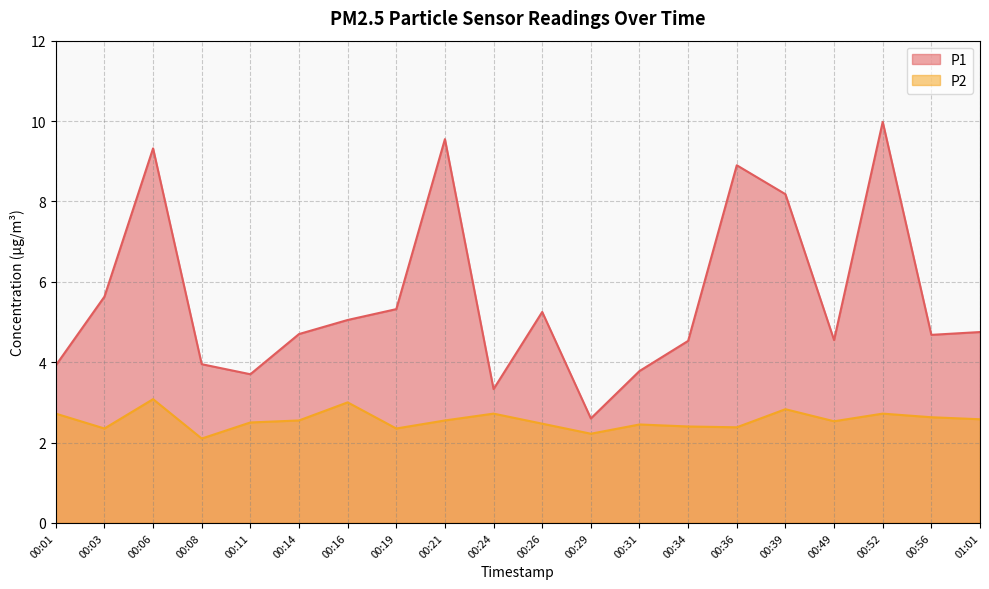

What is the label of the 15th point from the left?

00:36